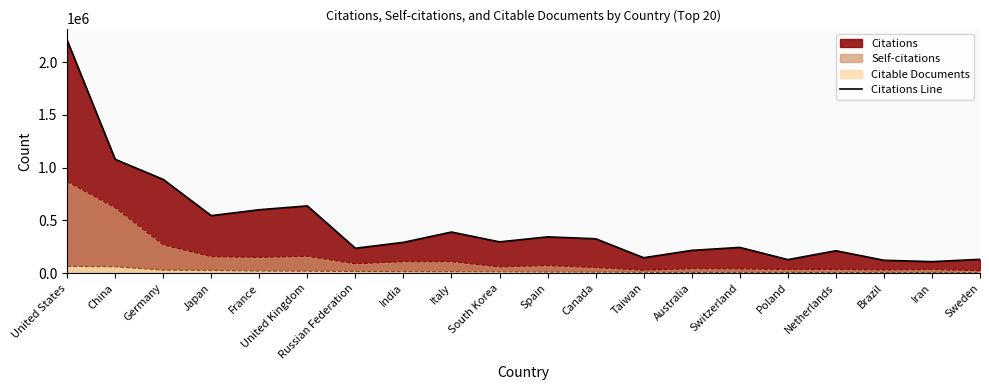

Count the number of data series in this chart.

3